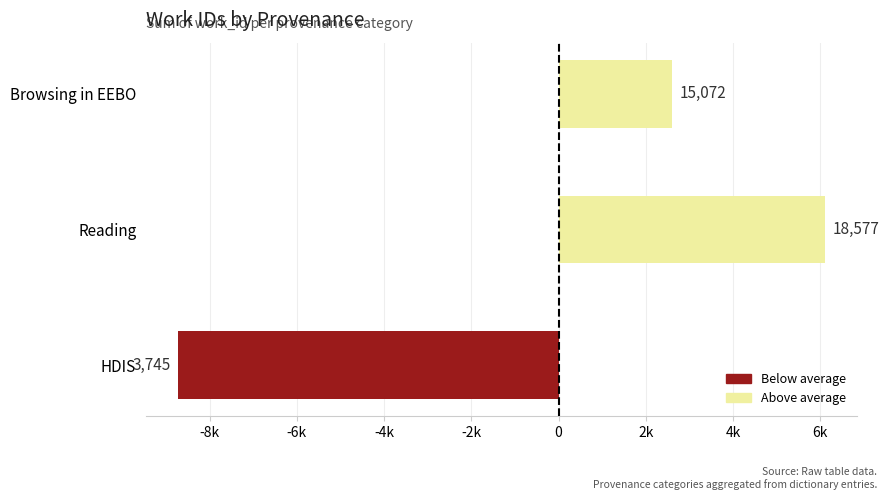

Are the bars horizontal?

Yes